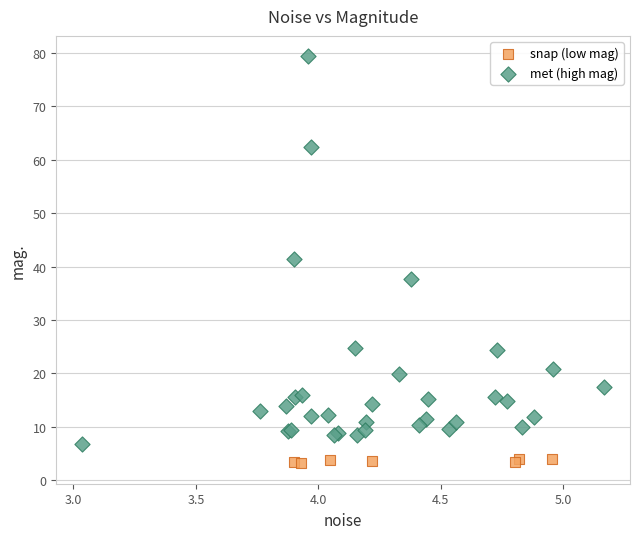

What are all the series names shown in the legend?

snap (low mag), met (high mag)